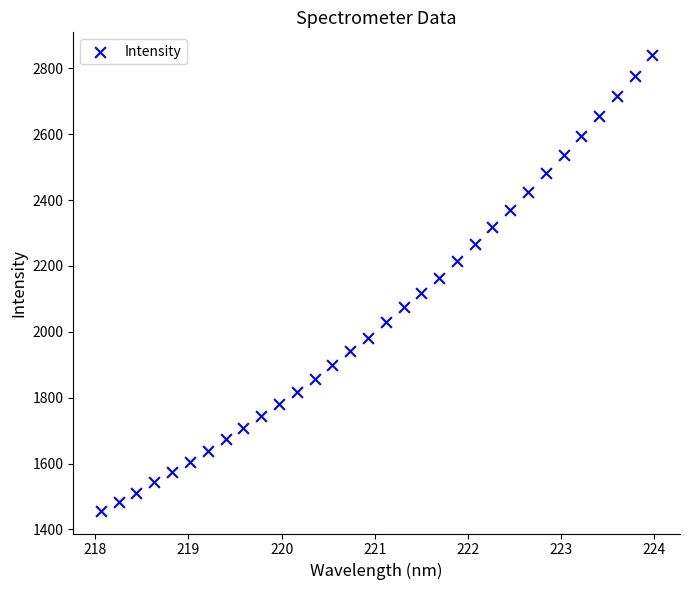

What is the range of Y values (max minus min)?

1383.3